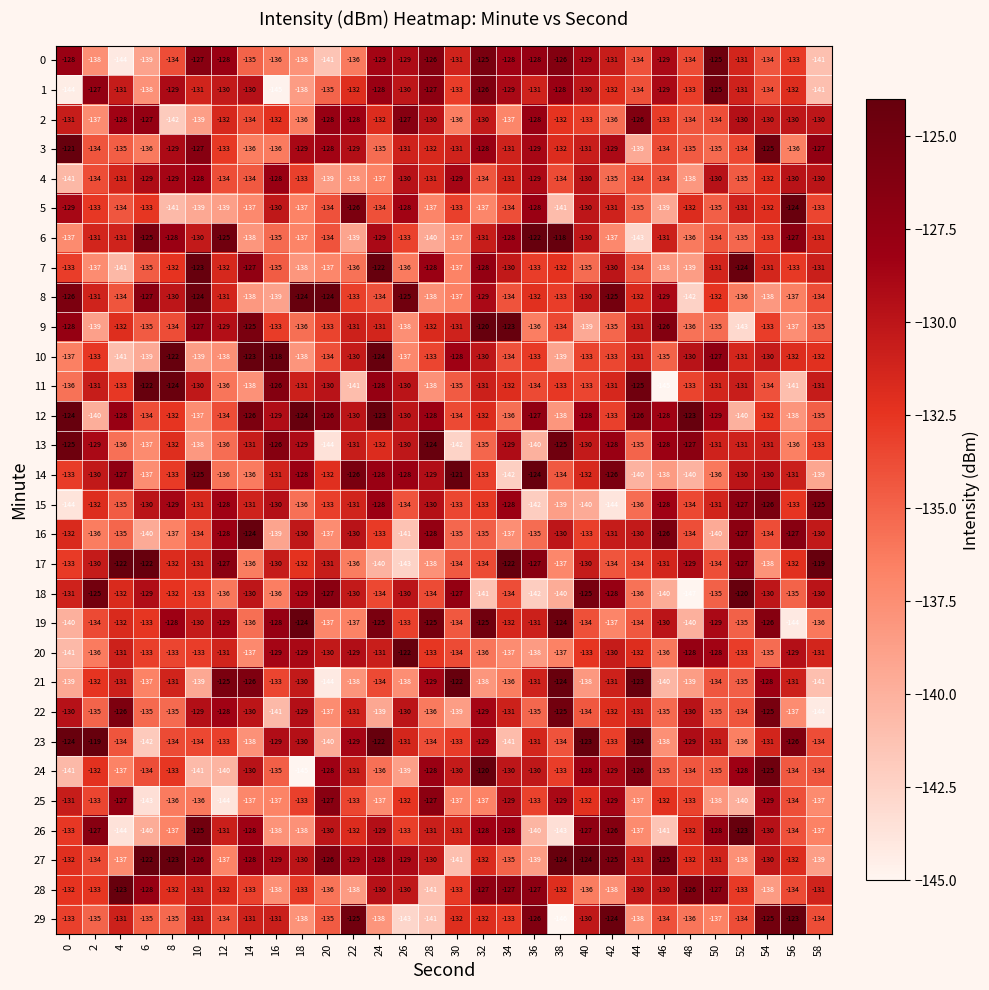

What is the difference between the highest and lowest values at 20?

20